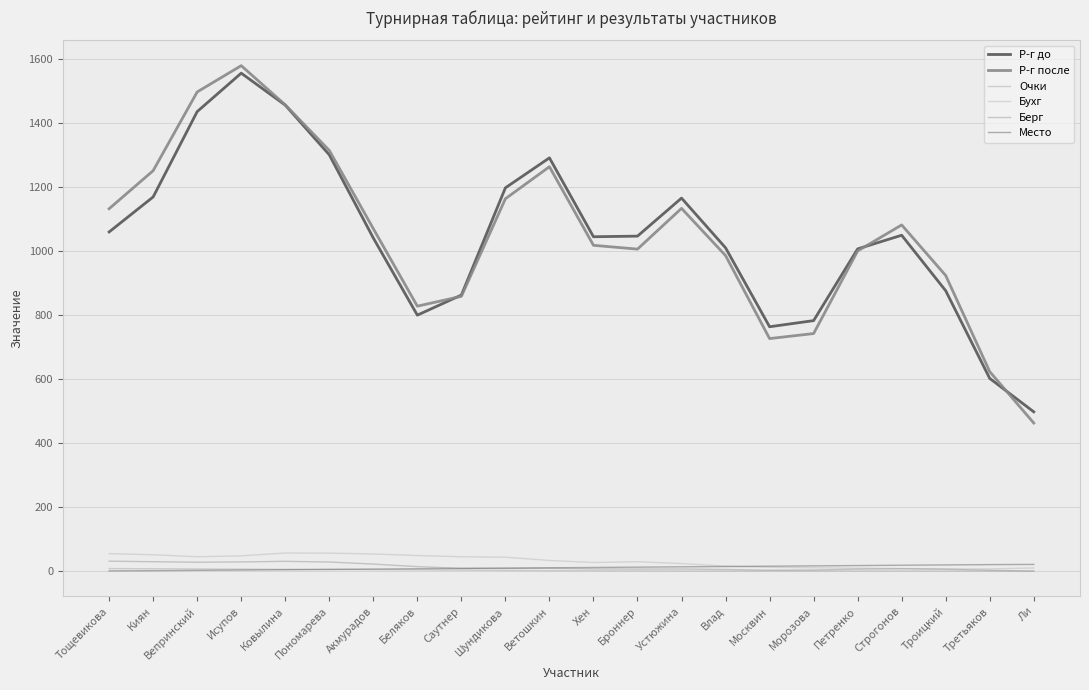

What is the spread (max minus min) of values at Ковылина?

1451.6